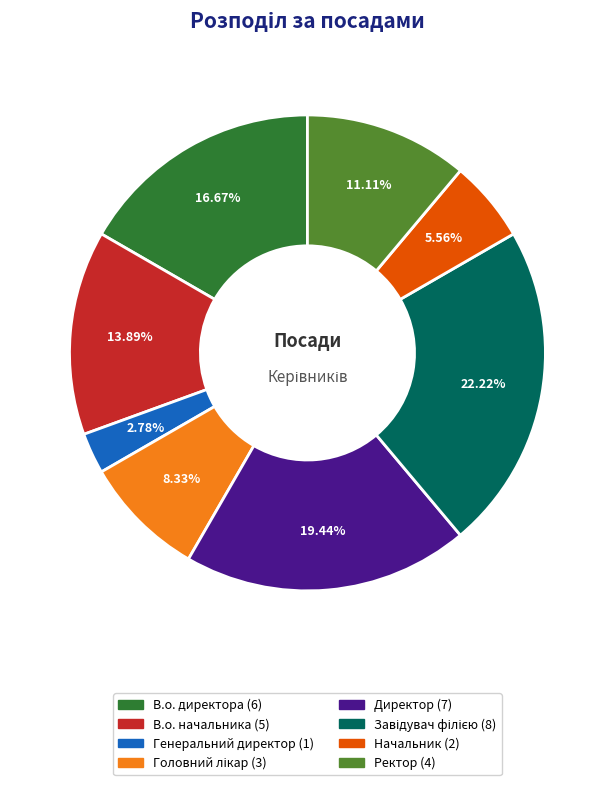

What is the smallest slice in the pie chart?

Генеральний директор